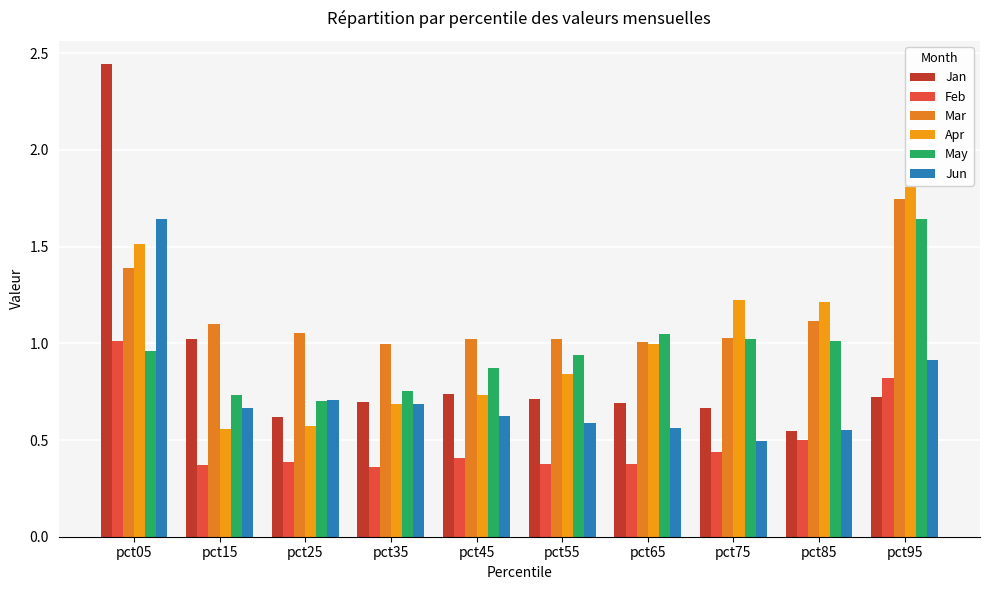

What is the difference between the maximum and minimum values in the Mar series?

0.7